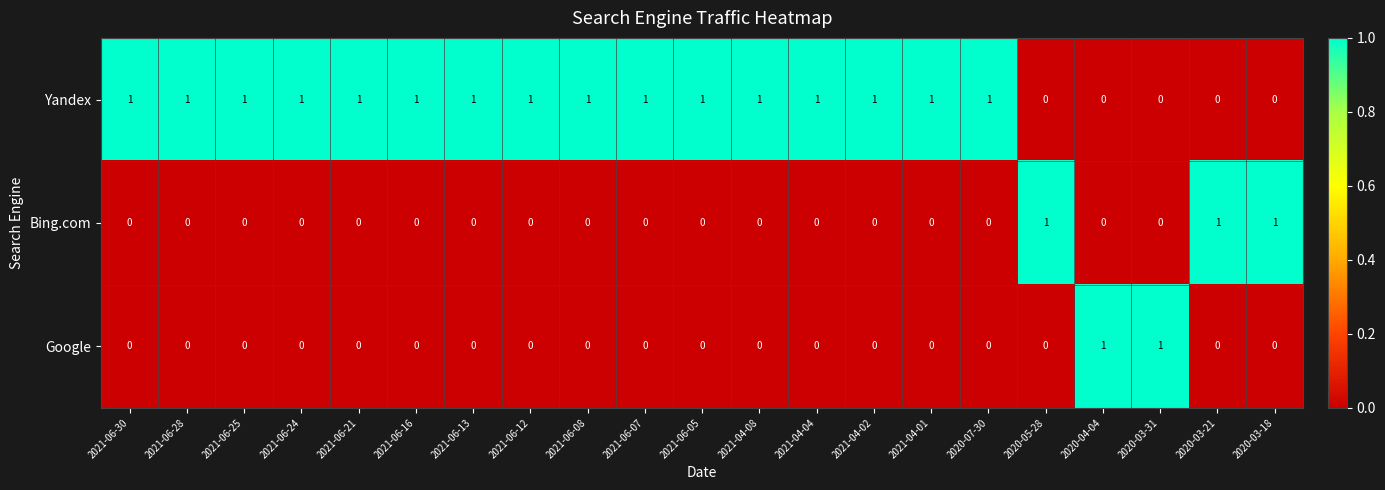

How many data points in Google are above 0?

2